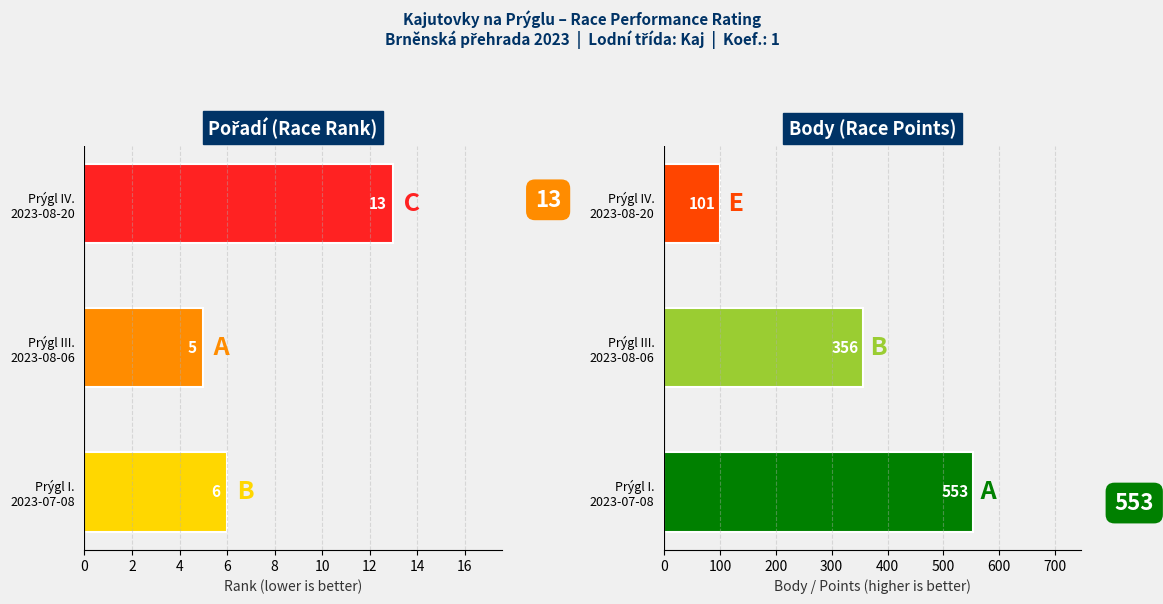

At 2, list the series in order from largest to smallest.

Body, Pořadí